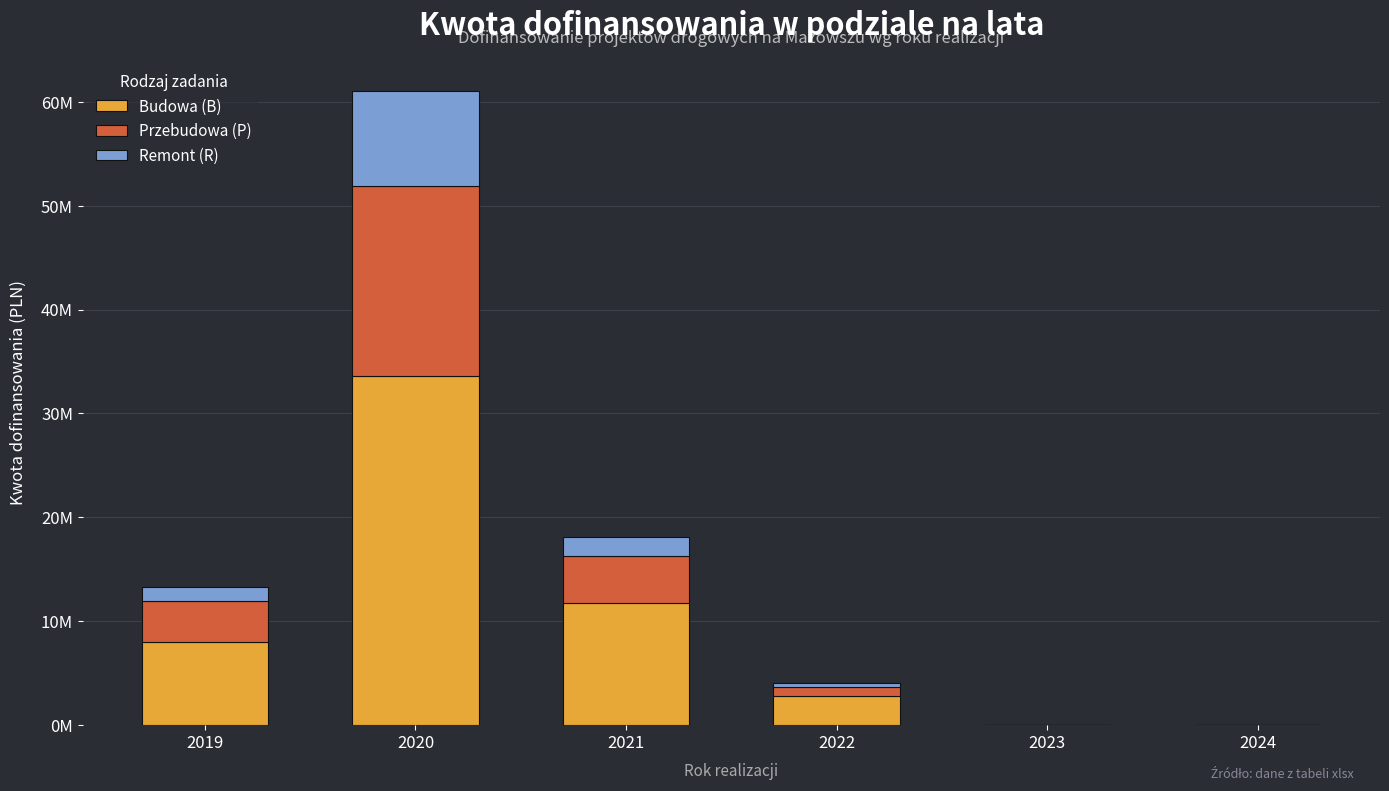

What are all the series names shown in the legend?

Budowa (B), Przebudowa (P), Remont (R)